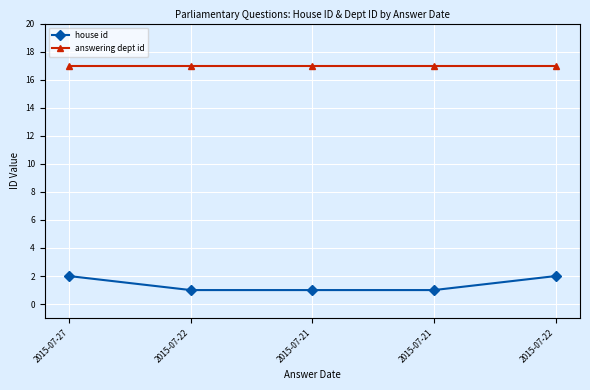

Does the chart have visible grid lines?

Yes